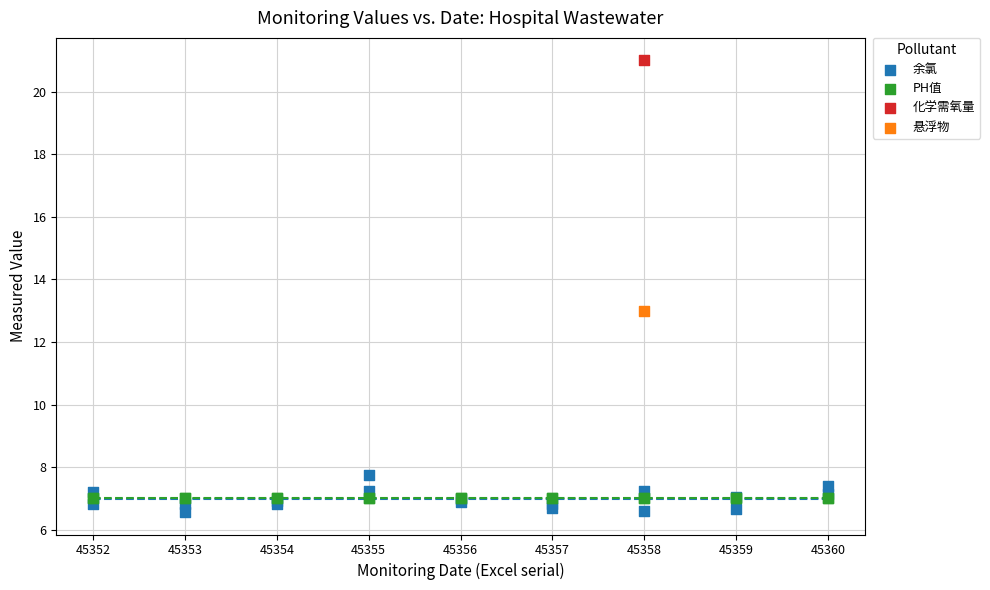

What are all the series names shown in the legend?

余氯, PH值, 化学需氧量, 悬浮物